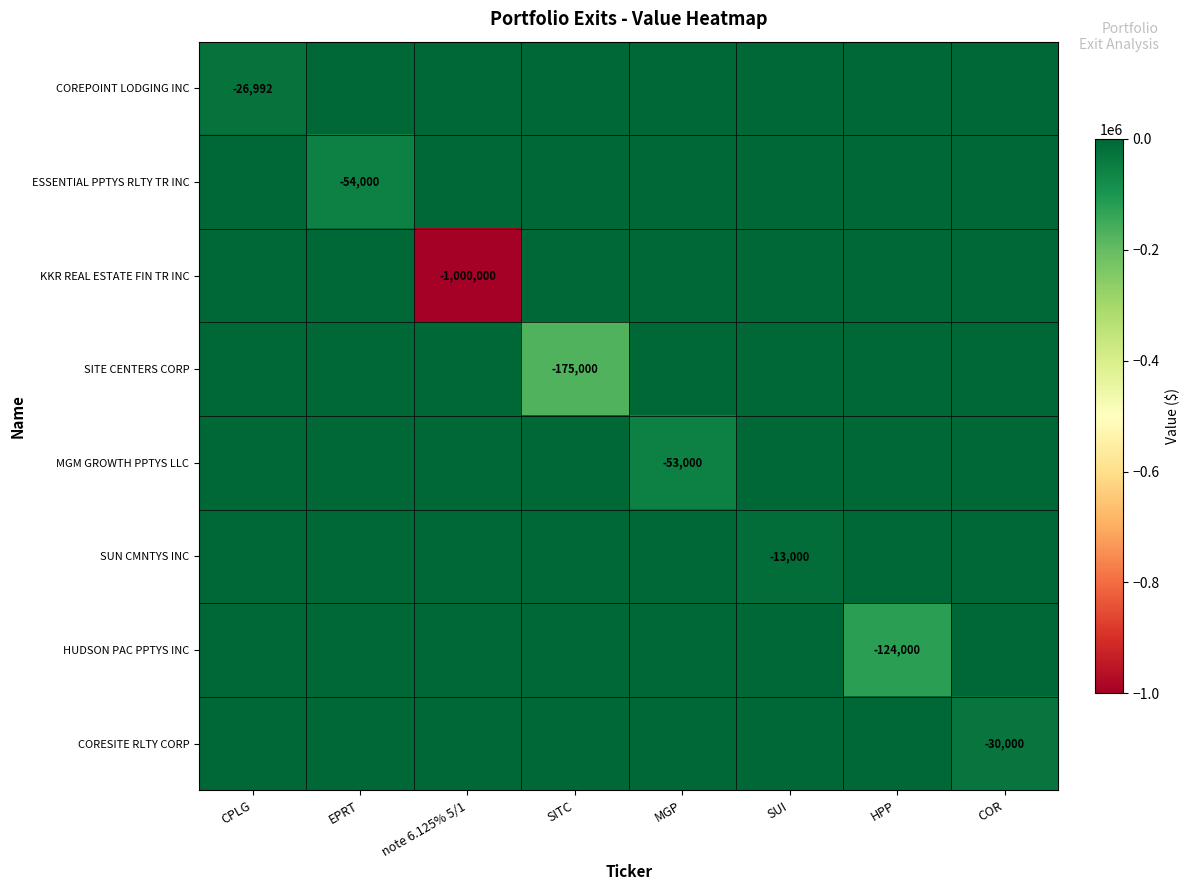

Is it true that HUDSON PAC PPTYS INC equals -83722 at HPP?

False